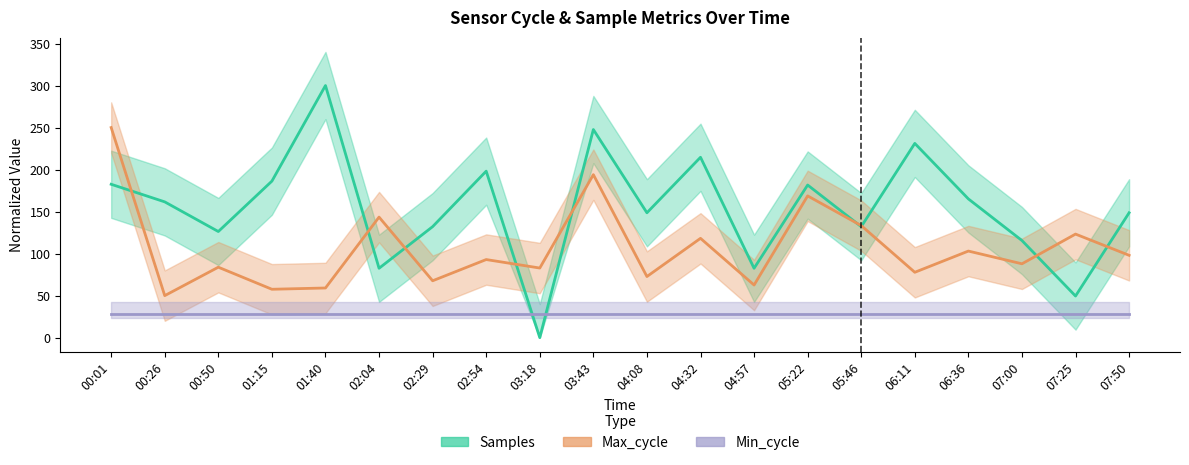

At 00:50, list the series in order from smallest to largest.

Min_cycle, Max_cycle, Samples